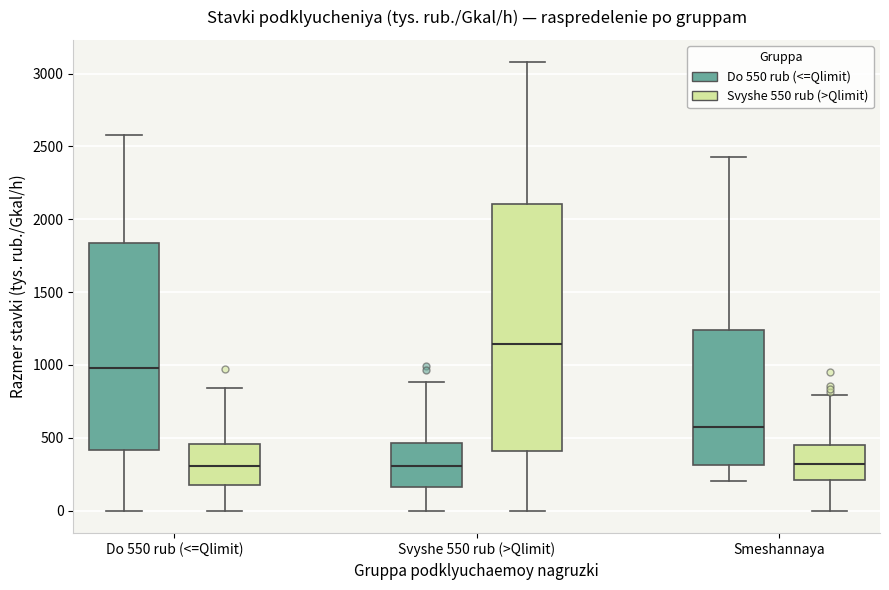

Reading left to right, read every box against the y-axis: the position of its median line, the range the box covers, and the ends of its whiskers. The values are not printed on the chart, so give them approximately, as read against the axis.

Do 550 rub (<=Qlimit) (Do 550 rub (<=Qlimit)): median 1000, box 400 to 1850, whiskers 0 to 2600
Do 550 rub (<=Qlimit) (Svyshe 550 rub (>Qlimit)): median 300, box 200 to 450, whiskers 0 to 850
Svyshe 550 rub (>Qlimit) (Do 550 rub (<=Qlimit)): median 300, box 150 to 450, whiskers 0 to 900
Svyshe 550 rub (>Qlimit) (Svyshe 550 rub (>Qlimit)): median 1150, box 400 to 2100, whiskers 0 to 3100
Smeshannaya (Do 550 rub (<=Qlimit)): median 550, box 300 to 1250, whiskers 200 to 2400
Smeshannaya (Svyshe 550 rub (>Qlimit)): median 300, box 200 to 450, whiskers 0 to 800